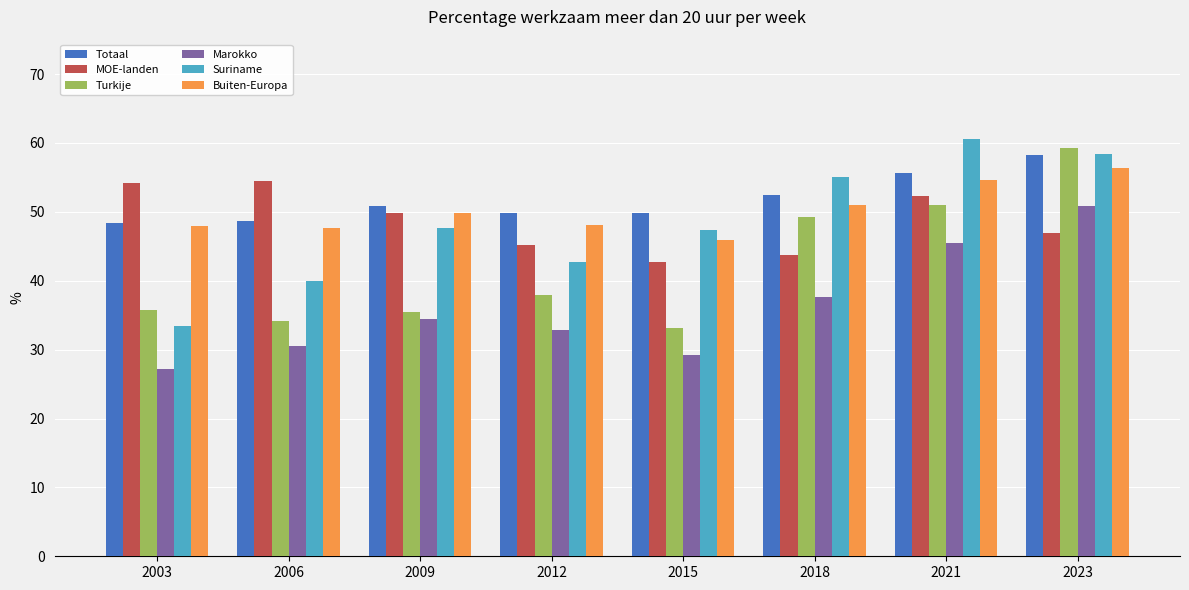

What is the sum of all Buiten-Europa values?

401.6